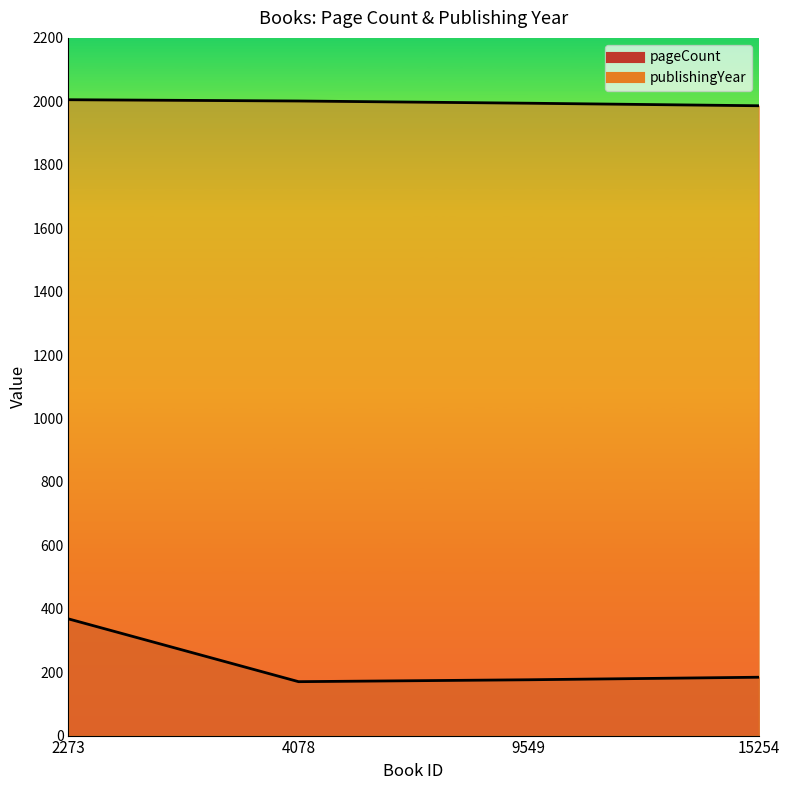

At which label is pageCount closest to 269?

15254